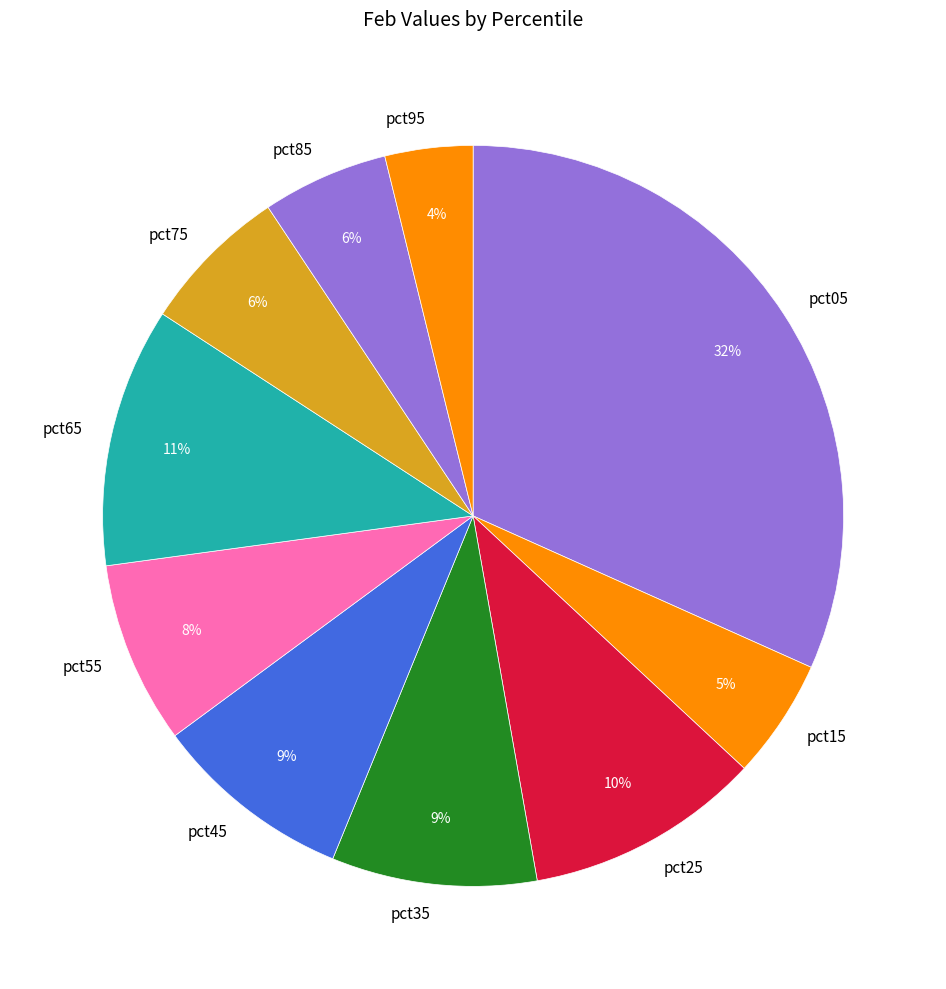

To the nearest percent, what is the difference between the pct55 and pct95 slice percentages?

4%